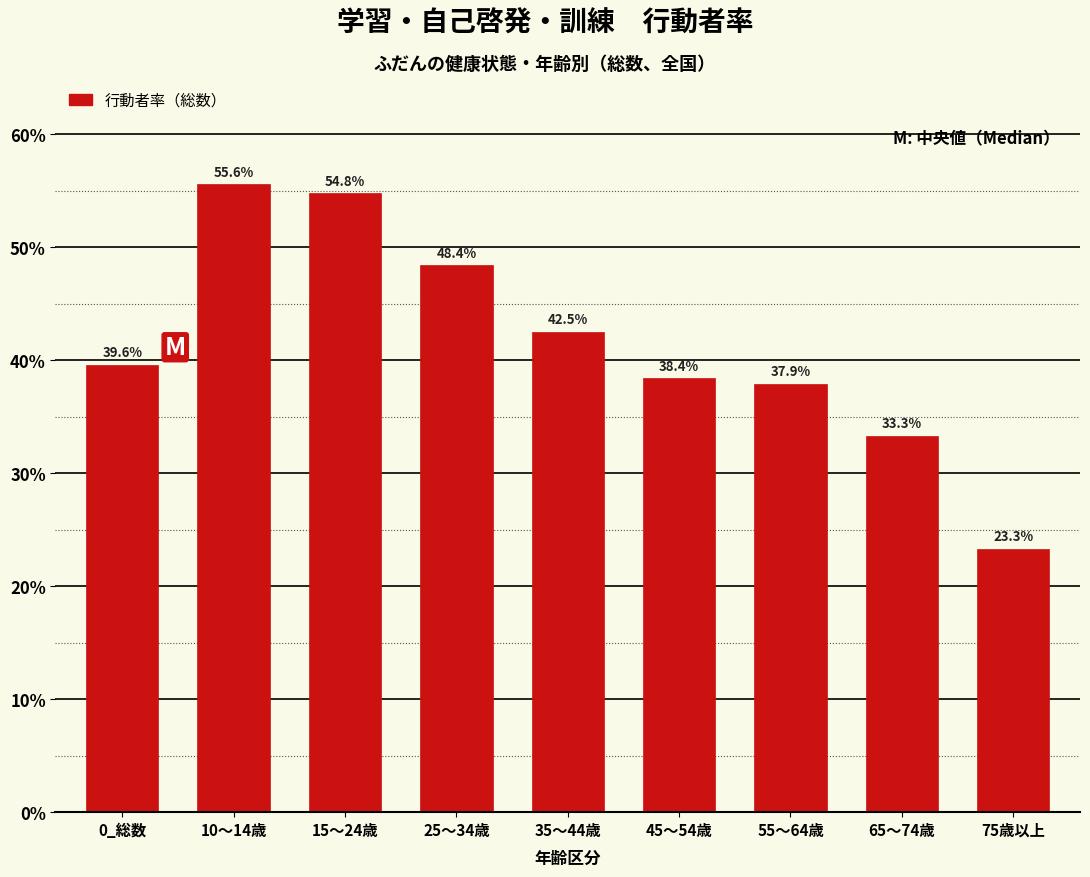

Reading left to right, what are all the values shown in this chart?

0_総数=39.6	10～14歳=55.6	15～24歳=54.8	25～34歳=48.4	35～44歳=42.5	45～54歳=38.4	55～64歳=37.9	65～74歳=33.3	75歳以上=23.3